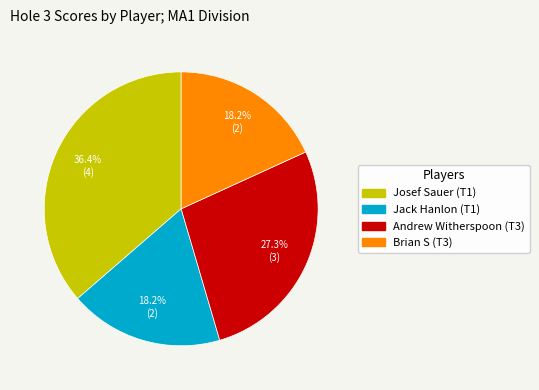

What is the ratio of the value at Josef Sauer (T1) to the value at Andrew Witherspoon (T3)?

1.3